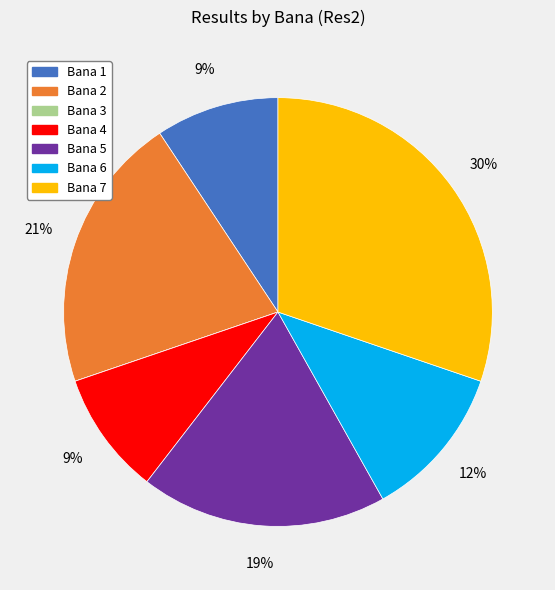

The Bana 6 slice represents 12% of the pie. True or false?

True